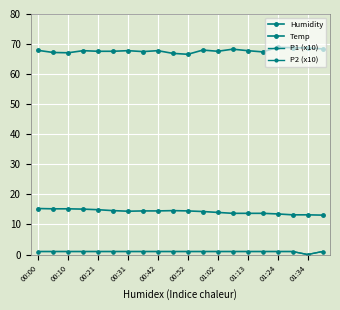

Does the chart have visible grid lines?

Yes